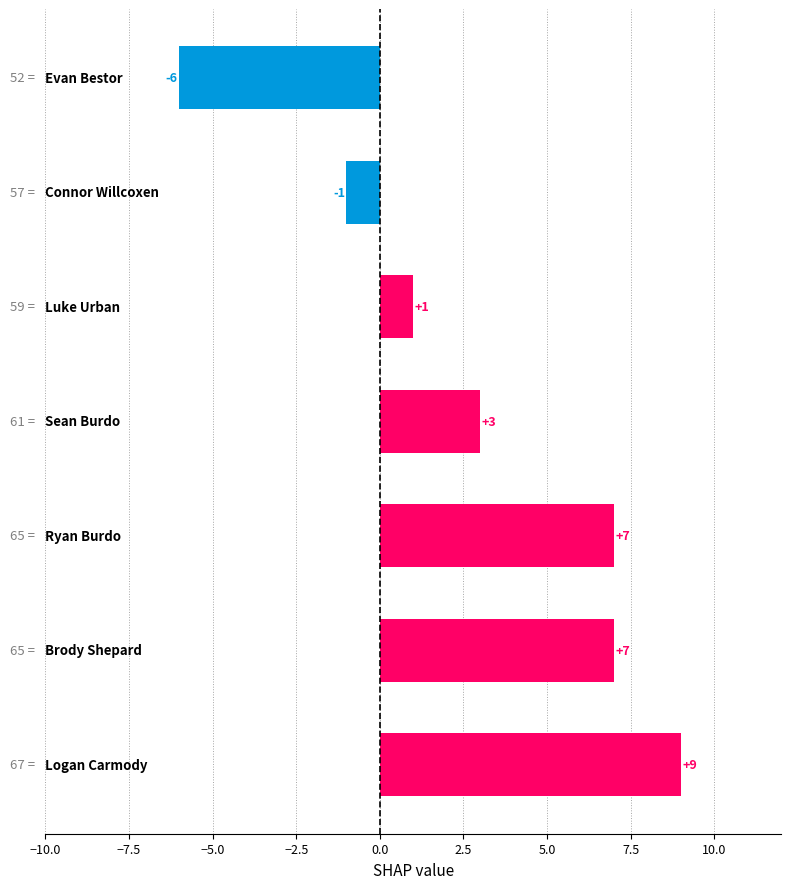

Reading bottom to top, extract all data points from this chart.

9	7	7	3	1	-1	-6